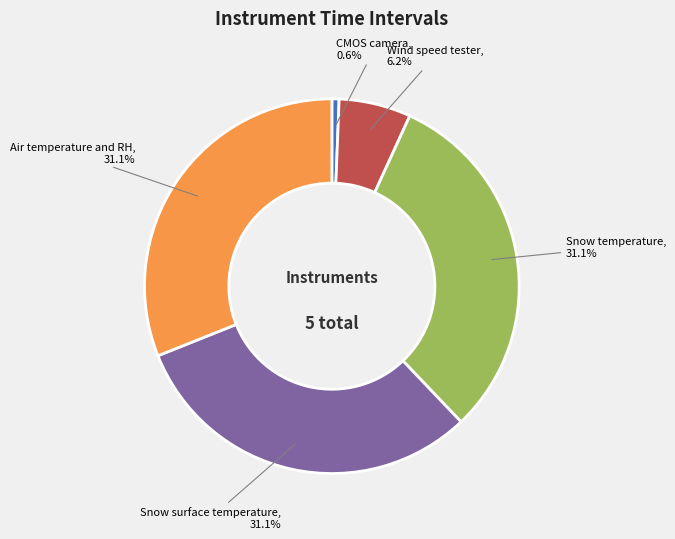

Is there a majority slice in this chart?

No